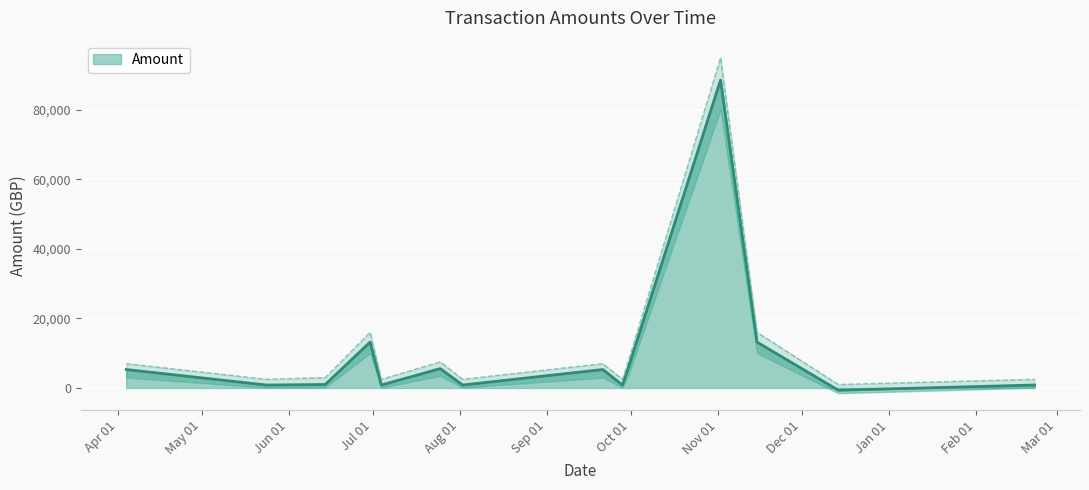

The chart shows a value of -343.8 at 2011-12-14. True or false?

False